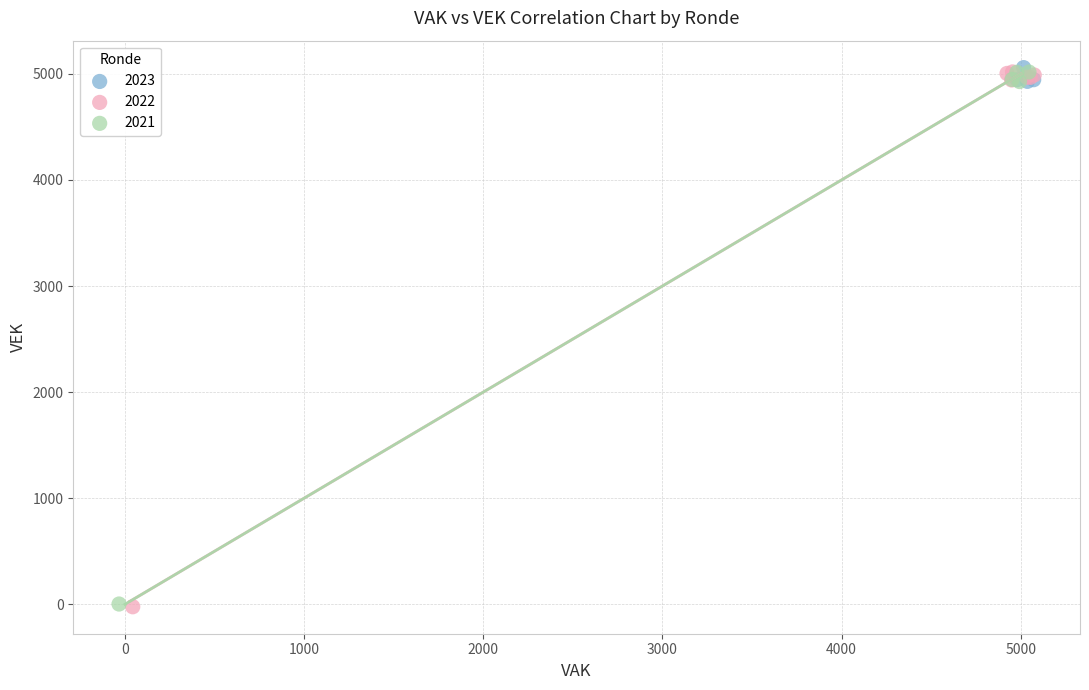

Which series has the largest Y range (max minus min)?

2022